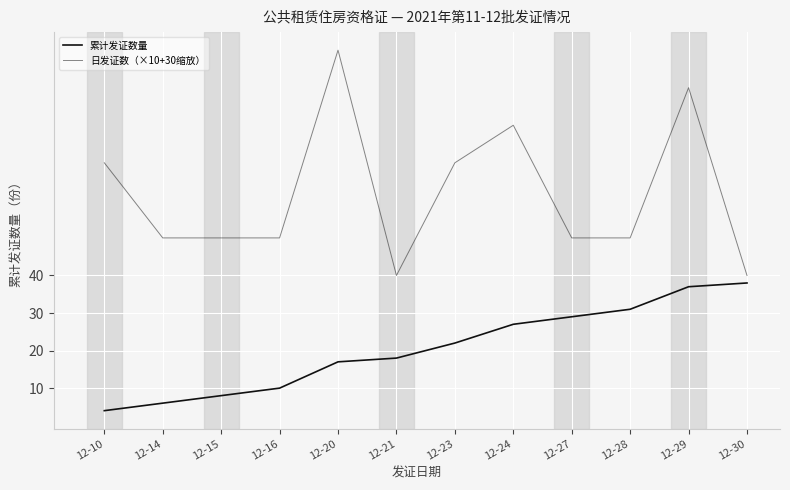

What value does the 累计发证数量 series have at 12-30?

38